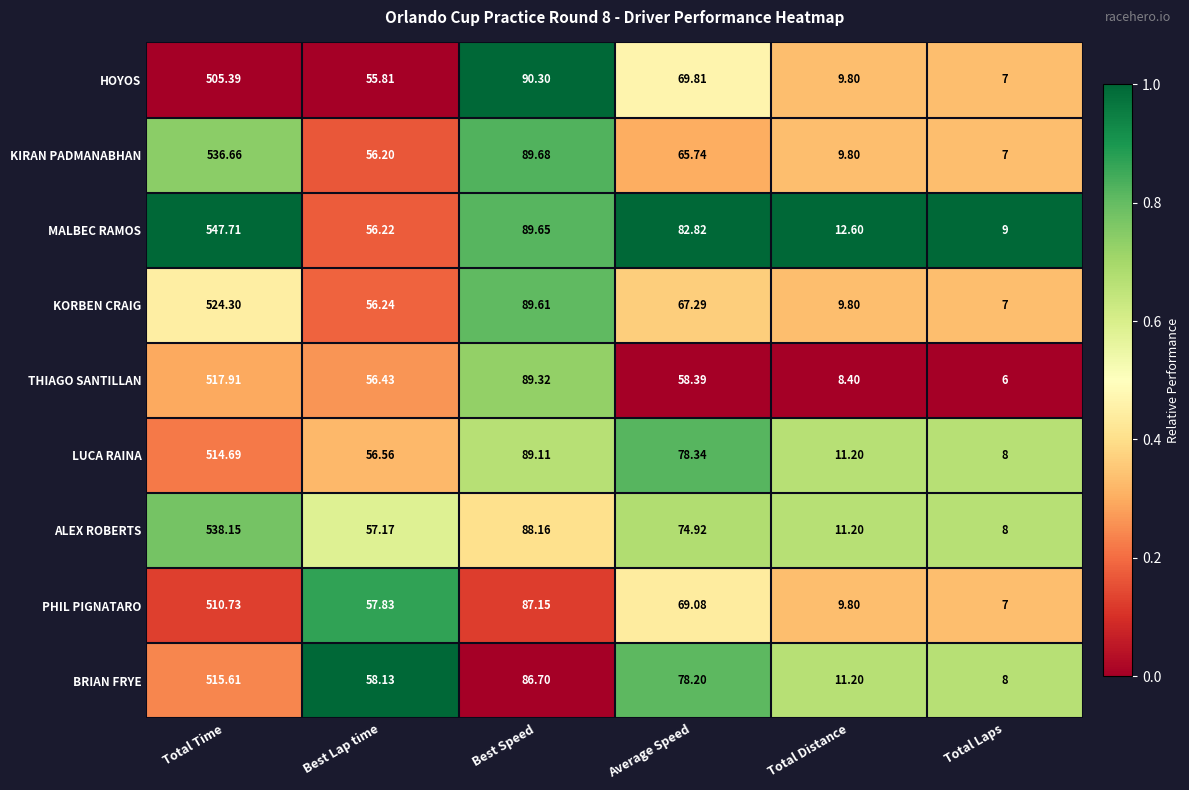

Where does the THIAGO SANTILLAN series first go above 58?

Total Time